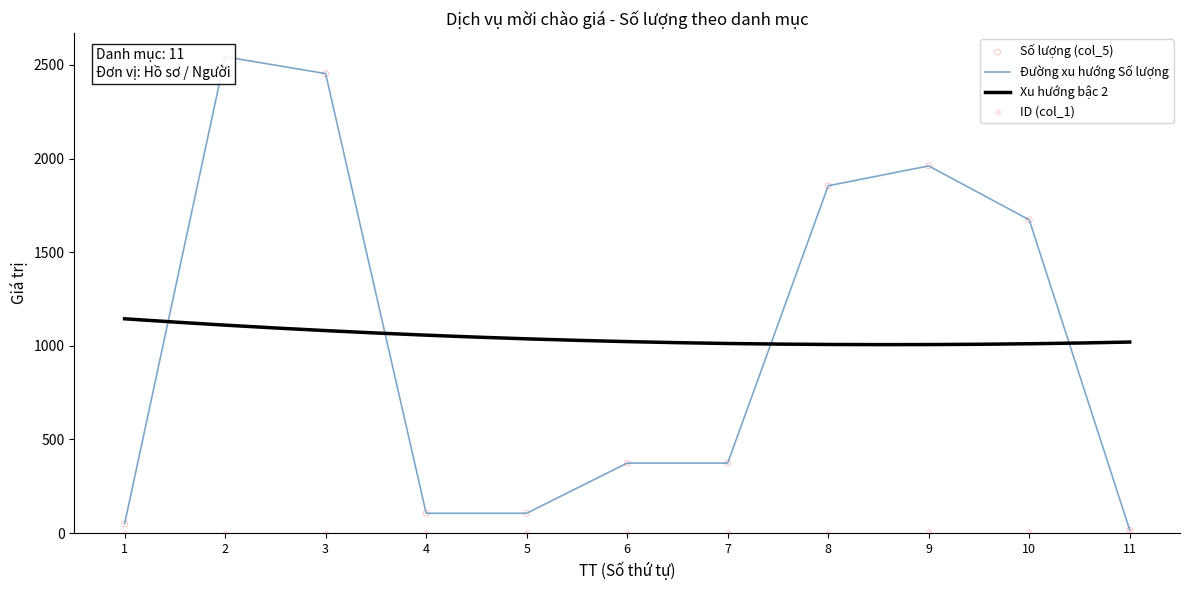

Which series reaches the minimum Y coordinate?

ID (col_1)